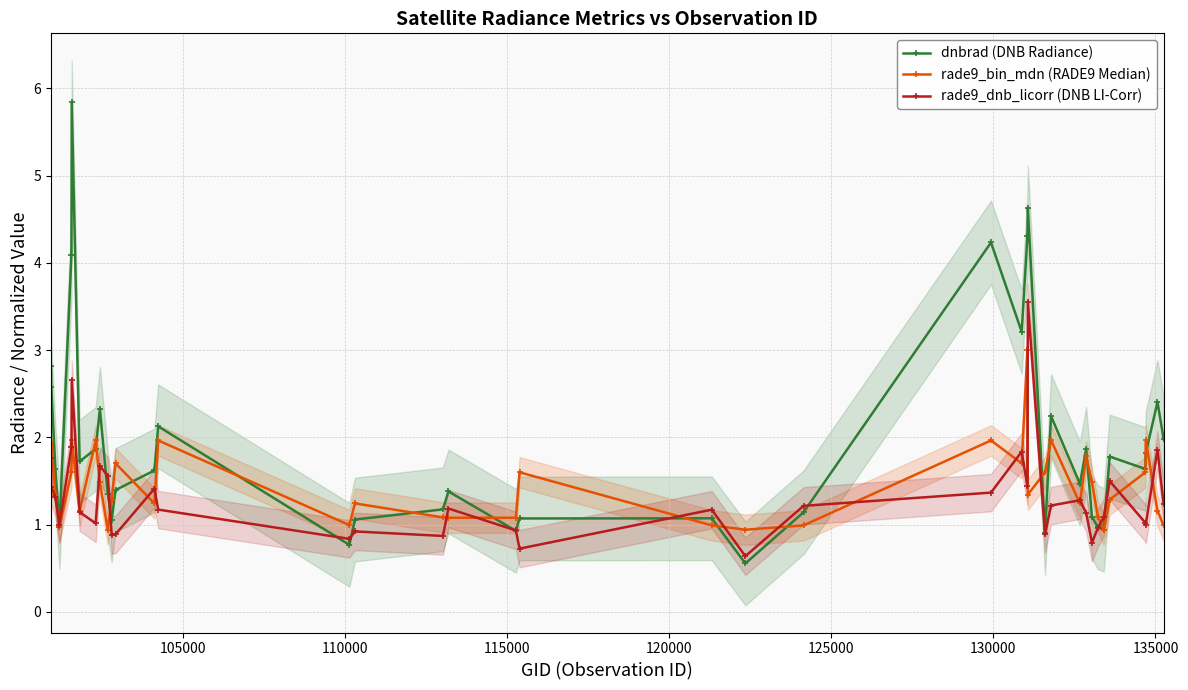

How many distinct data groups are displayed?

3